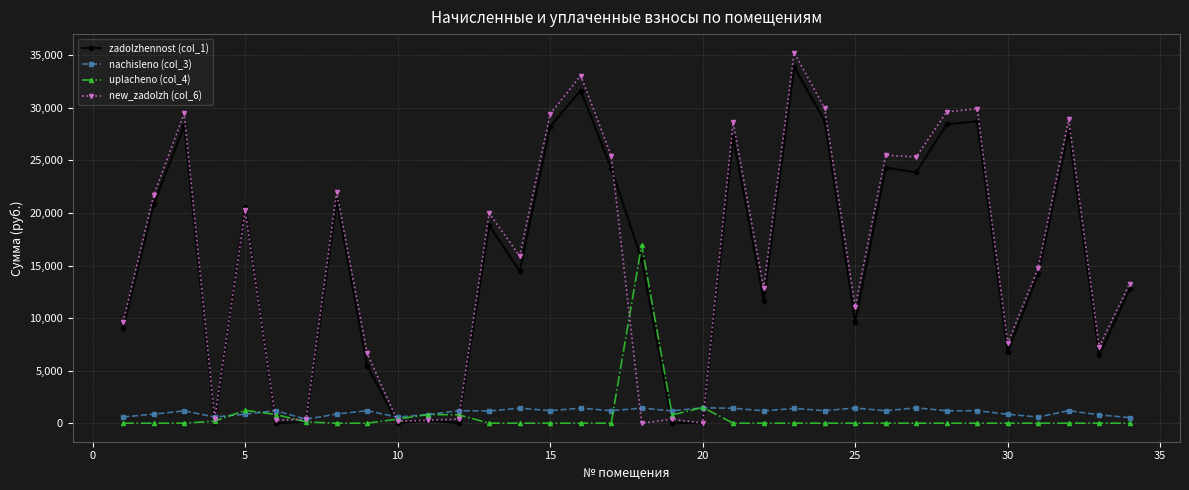

True or false: nachisleno (col_3) has more than 0 interior local peaks.

True